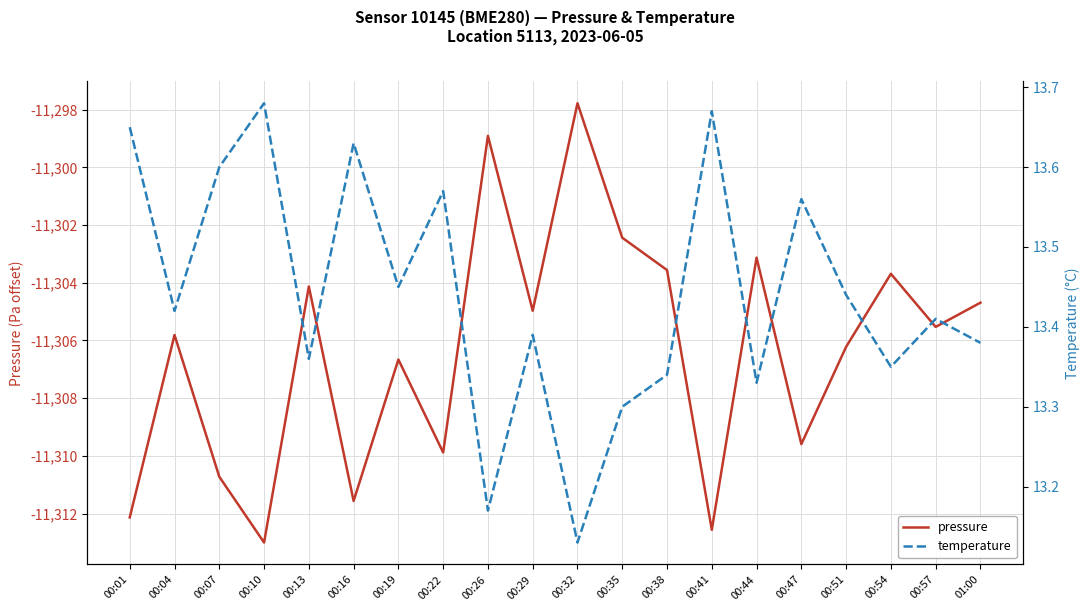

What is the label of the 14th point from the right?

00:19